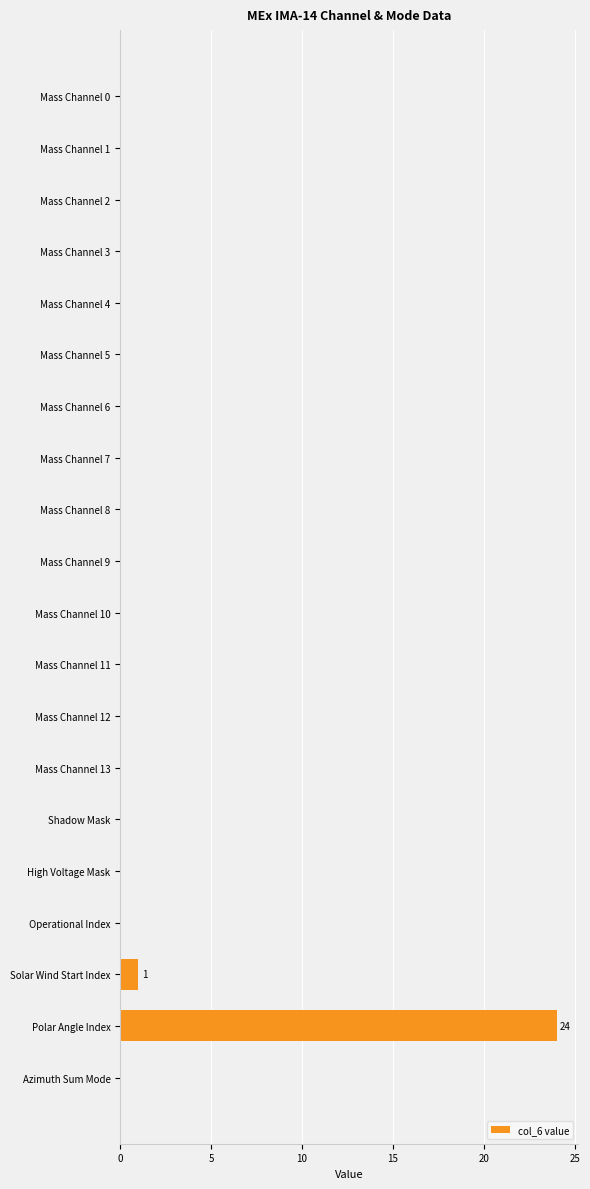

What is the maximum value shown in the chart?

24